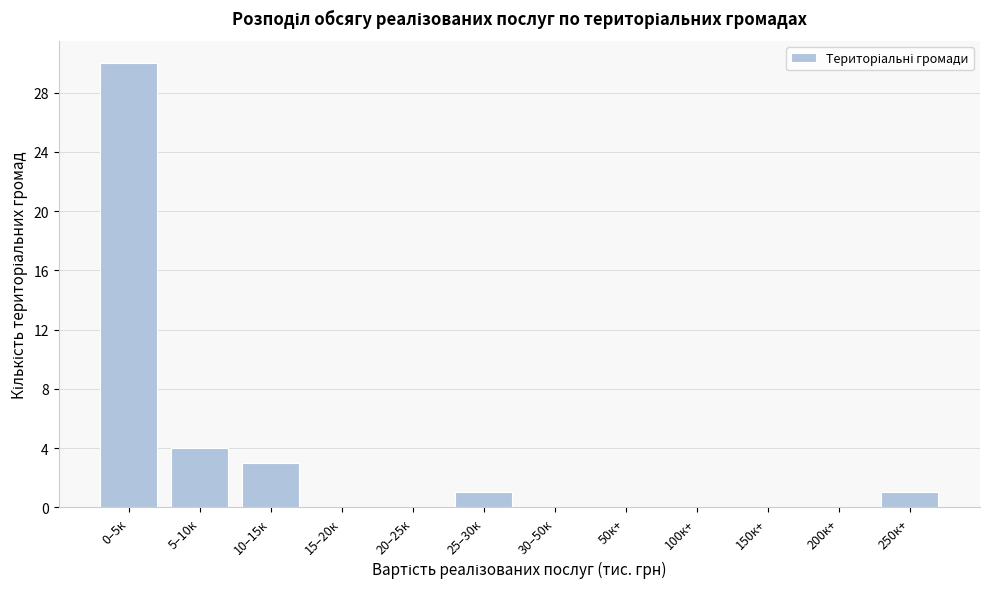

Reading left to right, list all the values displayed in this chart.

0–5к=30	5–10к=4	10–15к=3	15–20к=0	20–25к=0	25–30к=1	30–50к=0	50к+=0	100к+=0	150к+=0	200к+=0	250к+=1